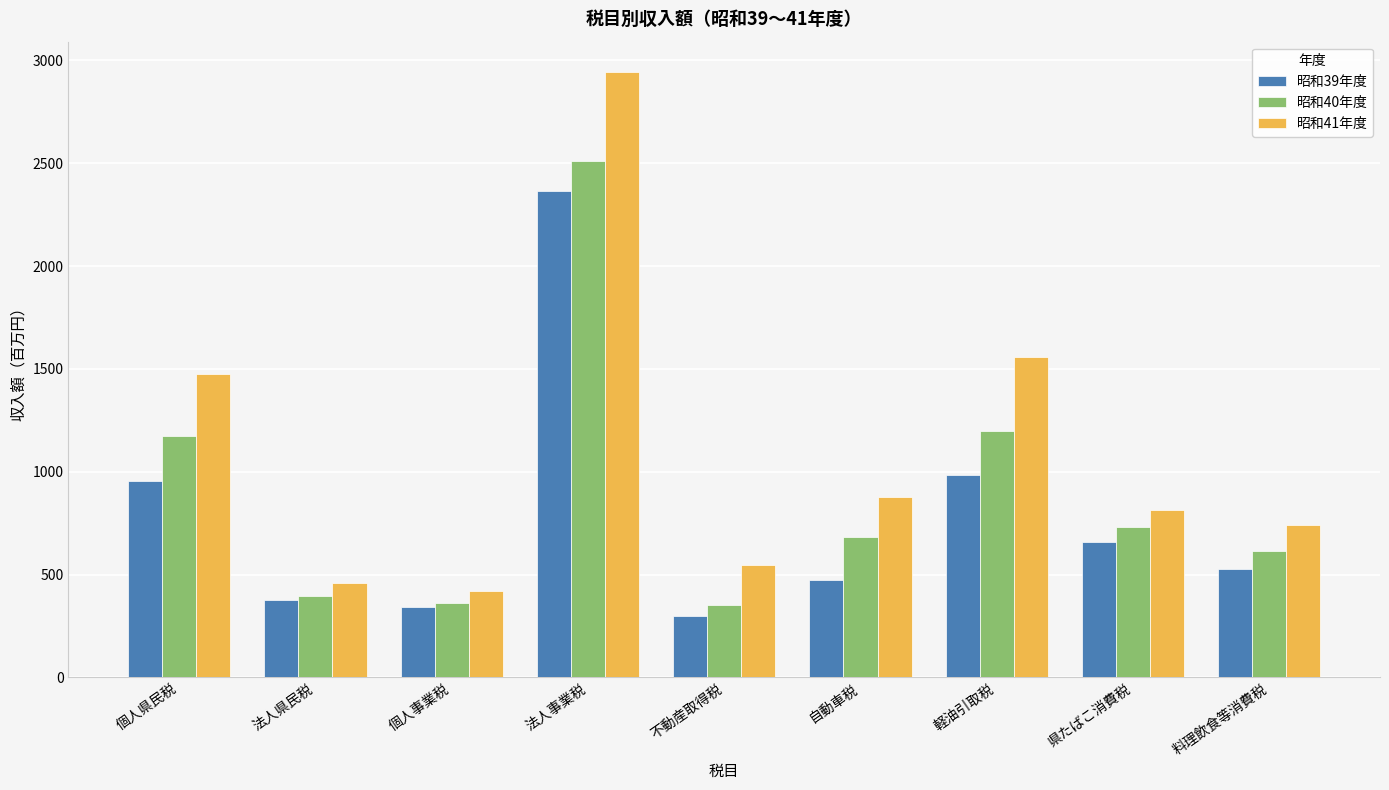

Which category has the highest value in the 昭和39年度 series?

法人事業税